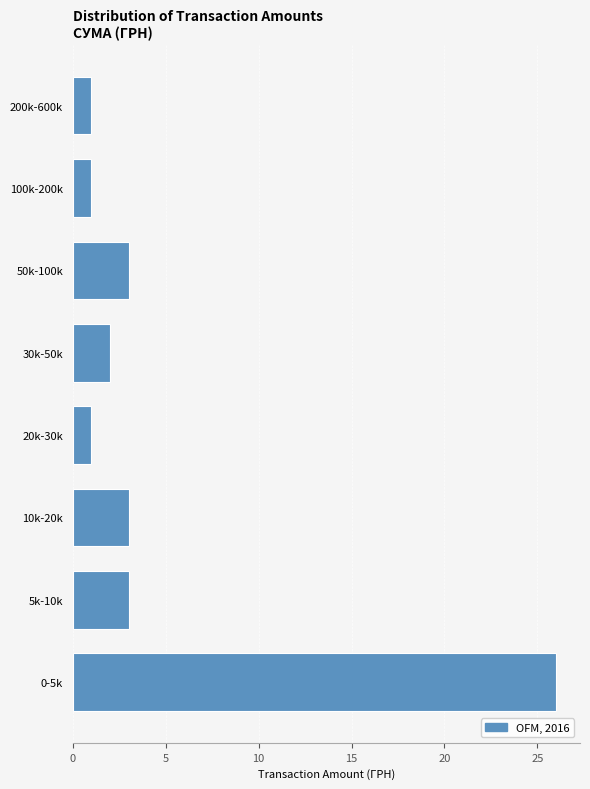

Reading bottom to top, transcribe all the data shown in this chart.

26	3	3	1	2	3	1	1